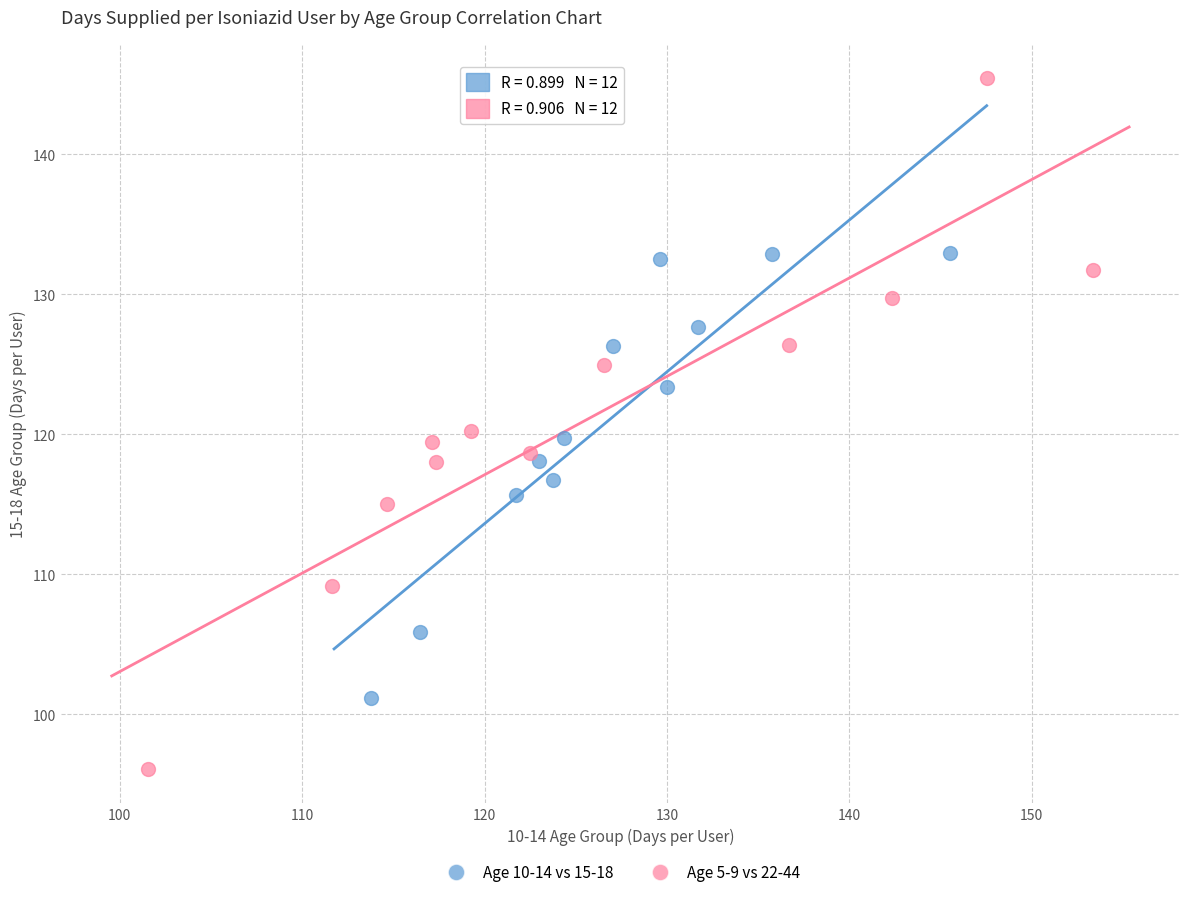

Which series has the largest Y range (max minus min)?

Age 5-9 vs 22-44